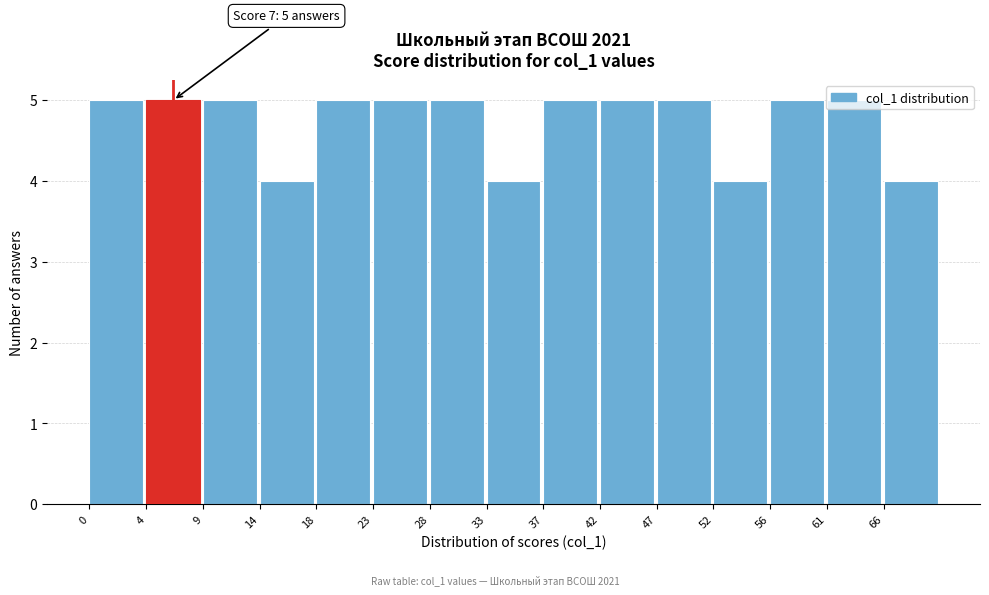

The value at 52 is 2. True or false?

False